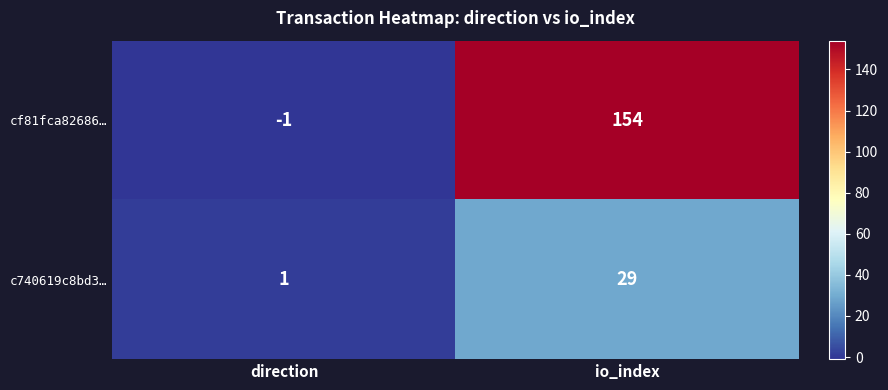

What is the sum of all c740619c8bd3… values?

30